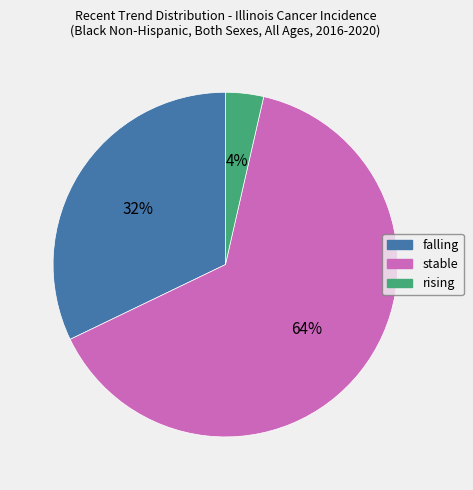

To the nearest percent, what is the combined percentage of falling and rising?

36%